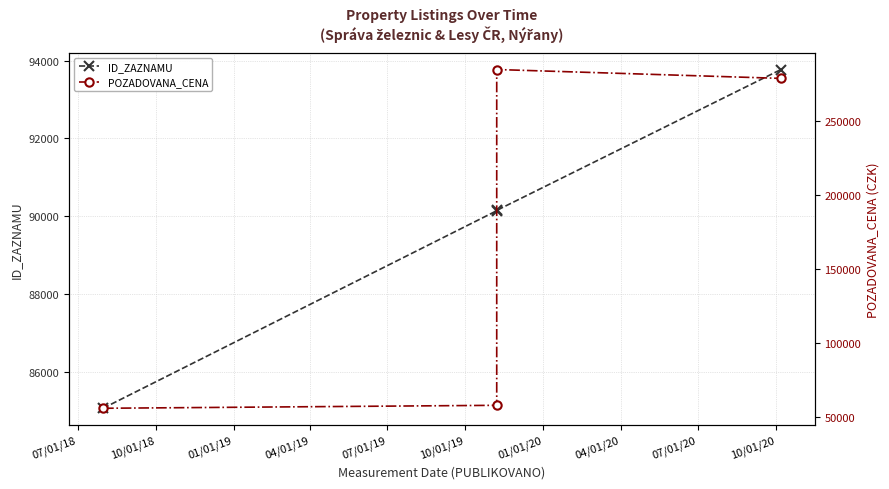

What is the difference between the POZADOVANA_CENA values at 10/01/18 and 01/01/19?

227000